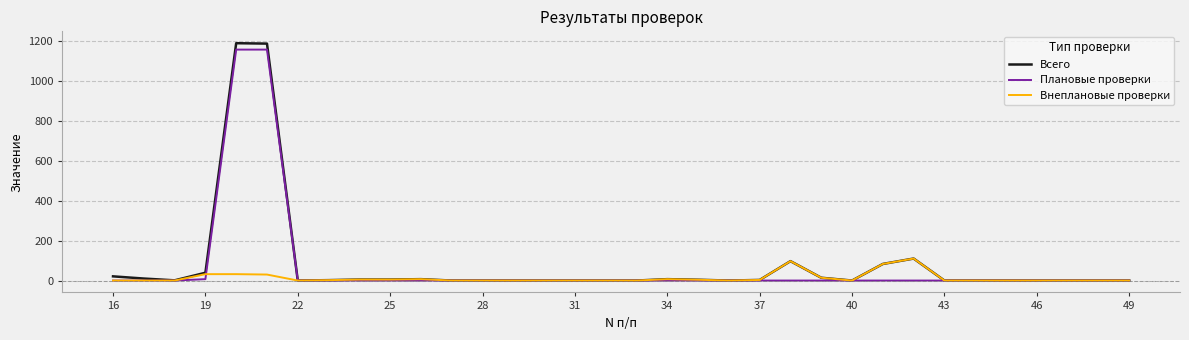

Which series has the widest spread of values?

Всего